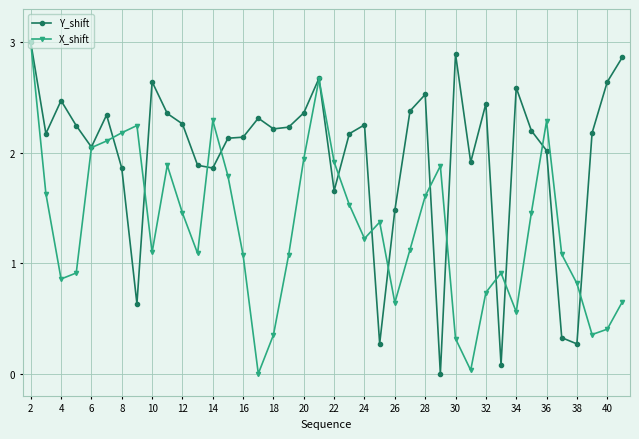

What is the maximum value shown in the chart?

3.0